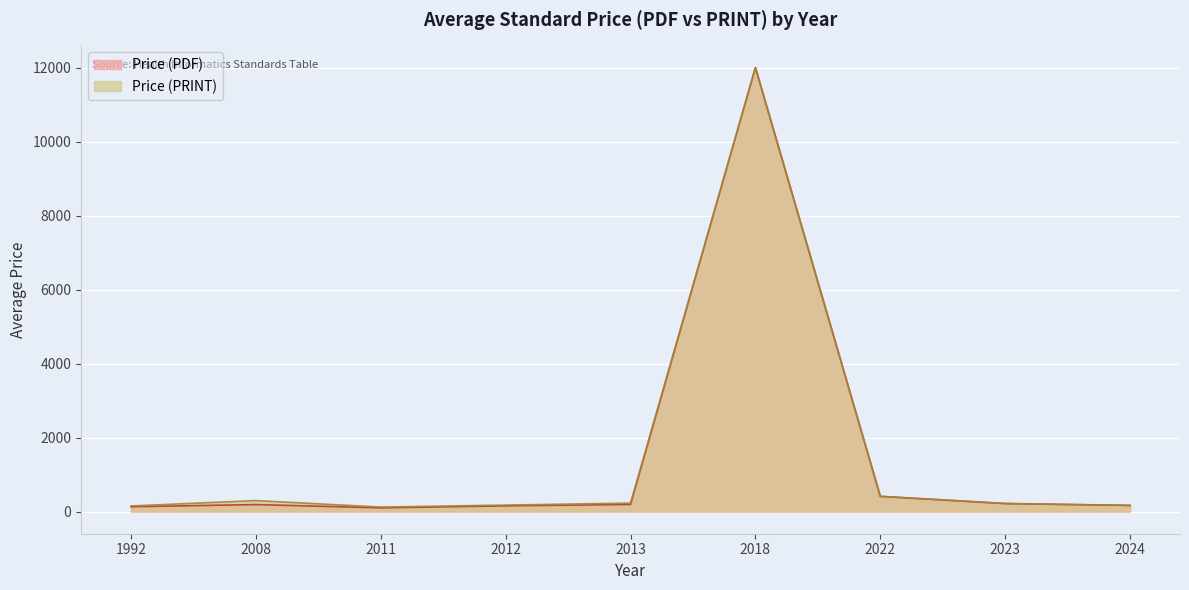

At how many categories does at least one series exceed 7881?

1